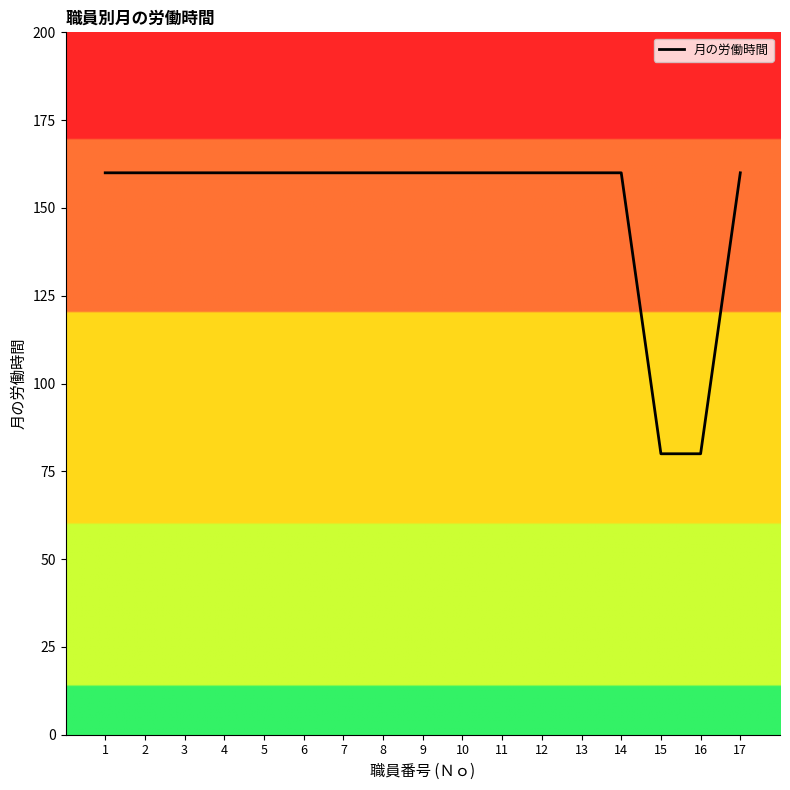

Which has a higher value, 16 or 9?

9